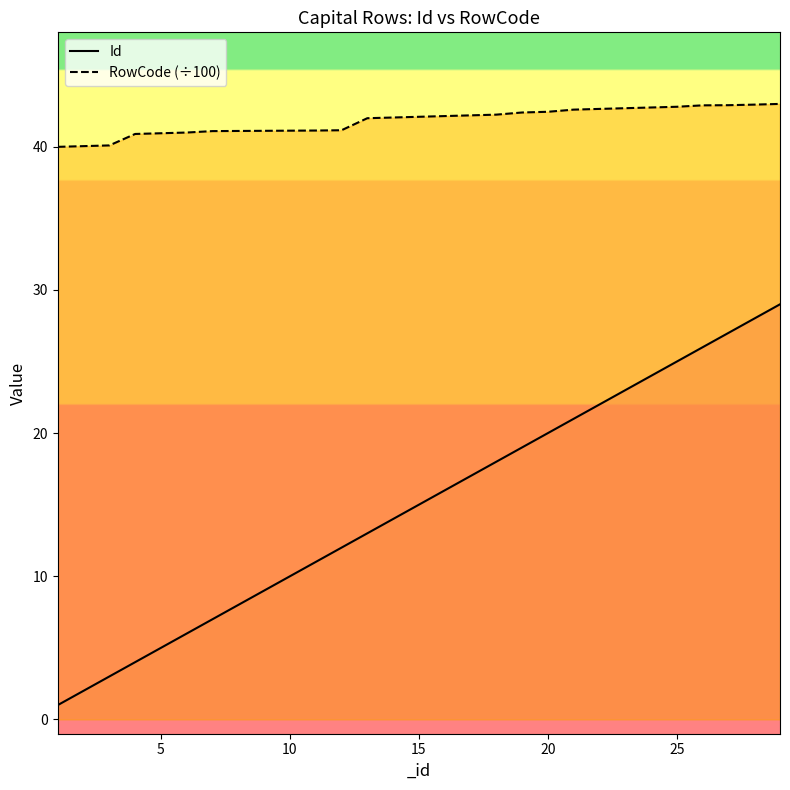

What is the difference between the maximum and minimum values in the Id series?

28.0